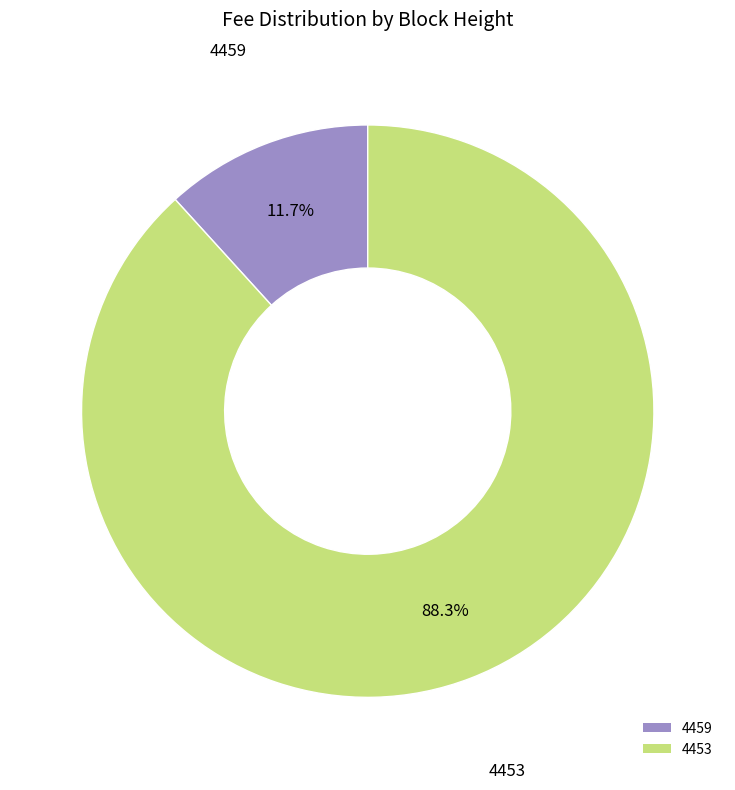

What is the ratio of the value at 4459 to the value at 4453?

0.1